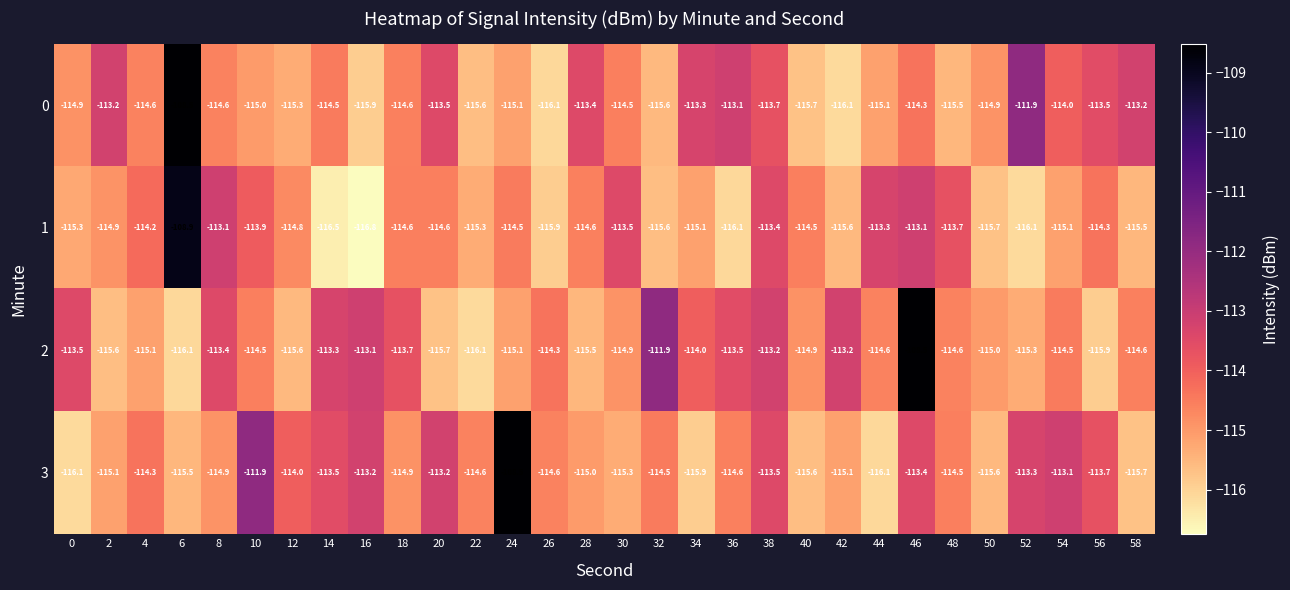

What is the difference between the second highest and minimum values in the 1 series?

3.7